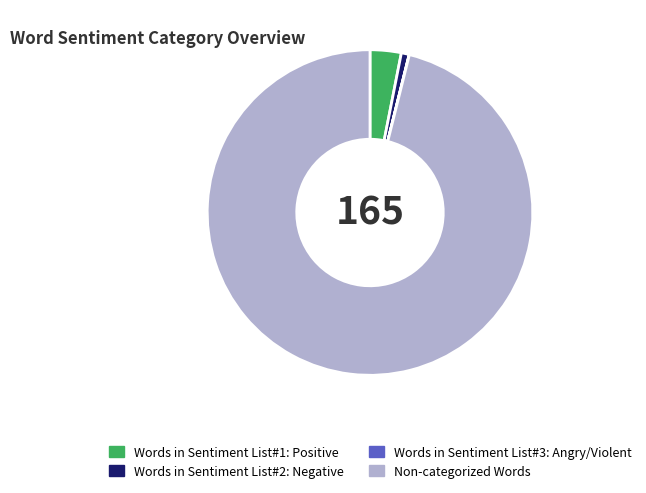

Do Non-categorized Words and Words in Sentiment List#2: Negative together represent more than half of the pie?

Yes